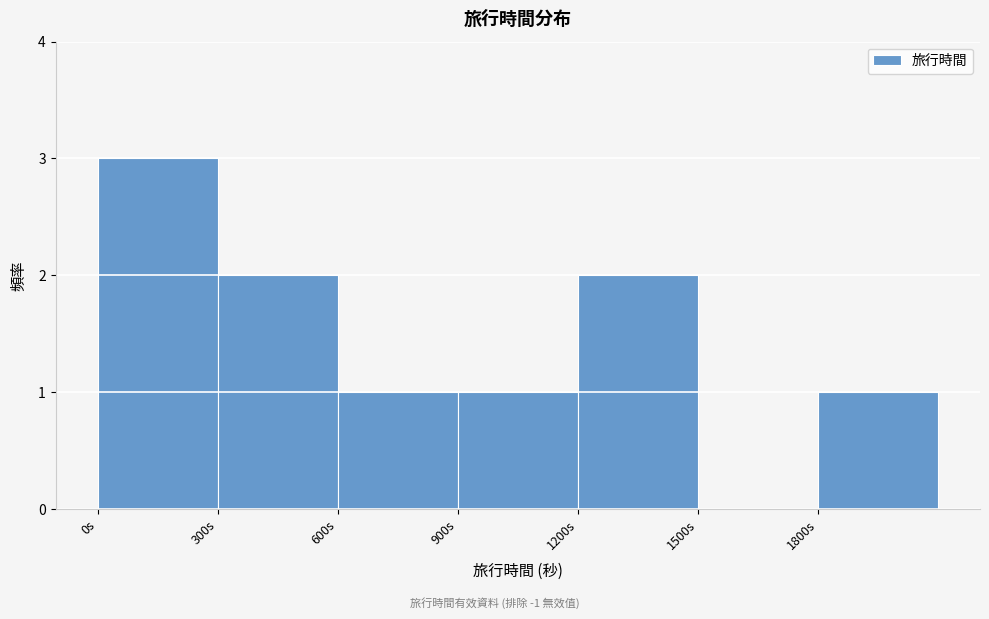

What is the height of the bar covering 300 to 600 on the x-axis? The values are not printed on the chart, so give them approximately, as read against the axis.

2